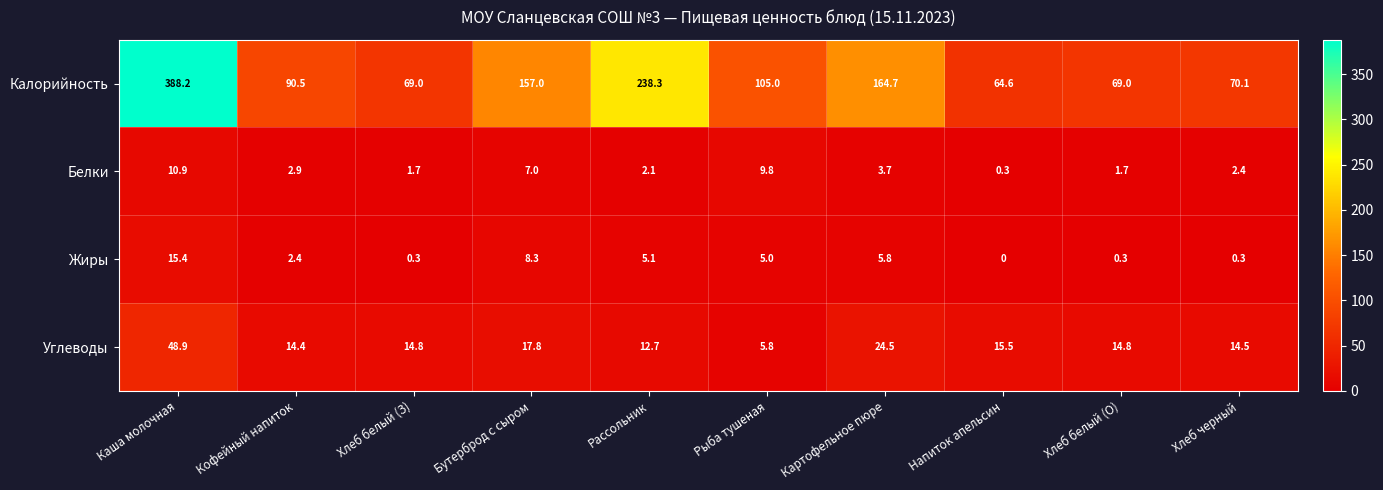

What is the maximum value shown in the chart?

388.2